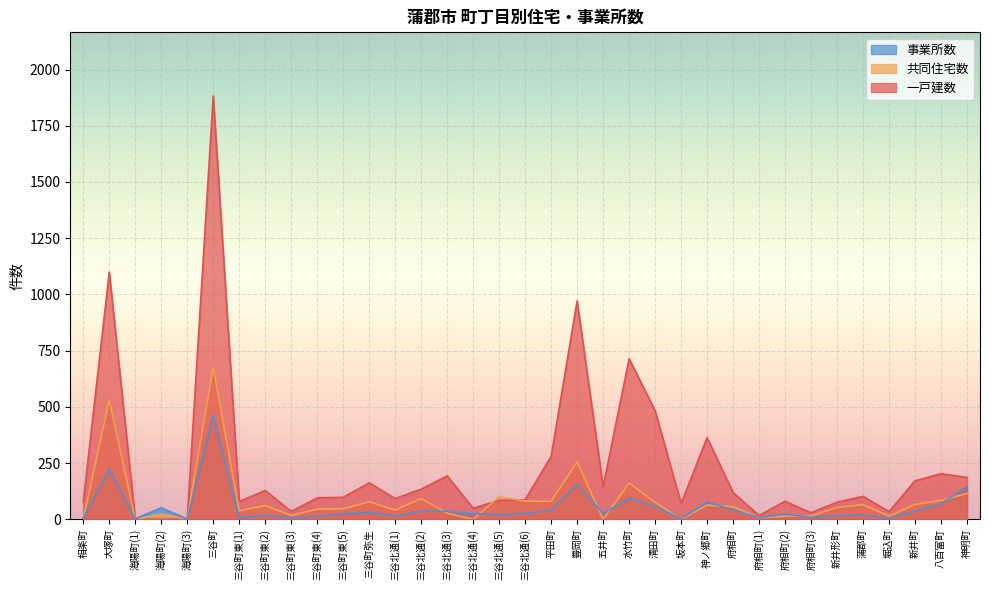

Between 海陽町(2) and 三谷町東(3), which series saw the biggest shift?

事業所数